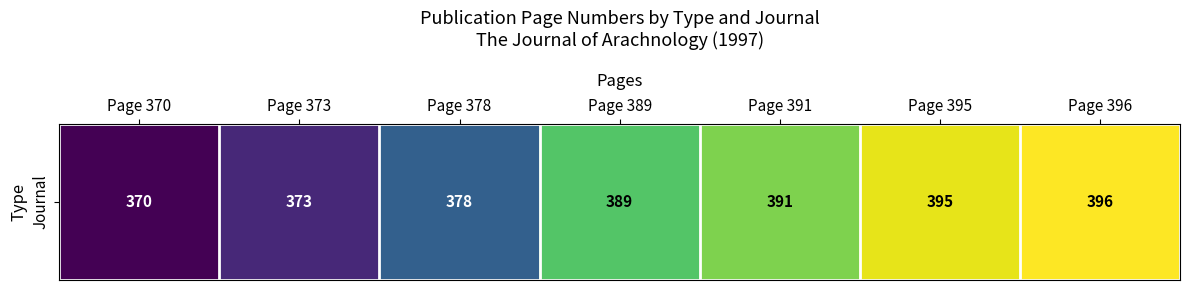

List the labels in order of value, smallest first.

Page 370, Page 373, Page 378, Page 389, Page 391, Page 395, Page 396